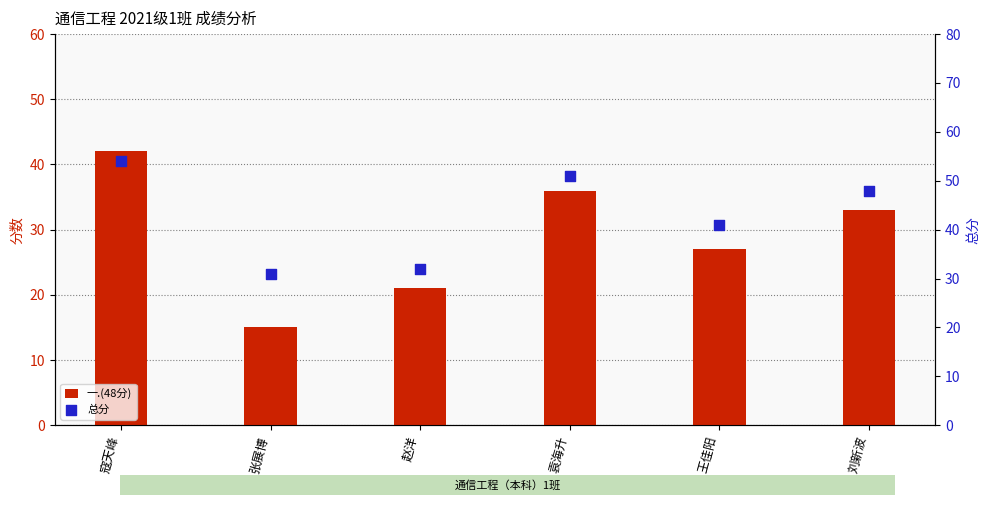

Which series contains the highest Y value?

总分